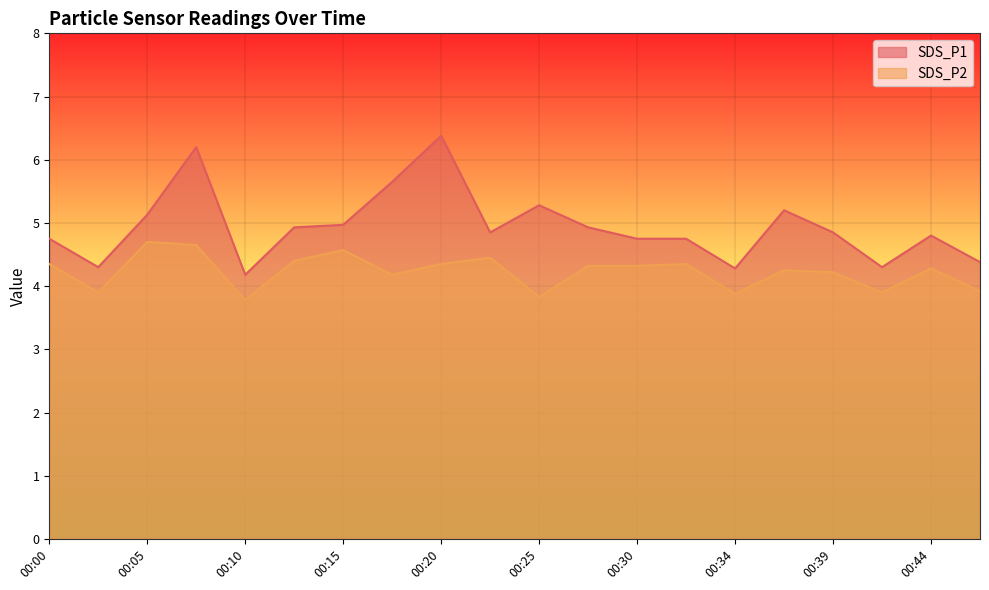

What is the approximate value of SDS_P2 at 00:47?

3.9